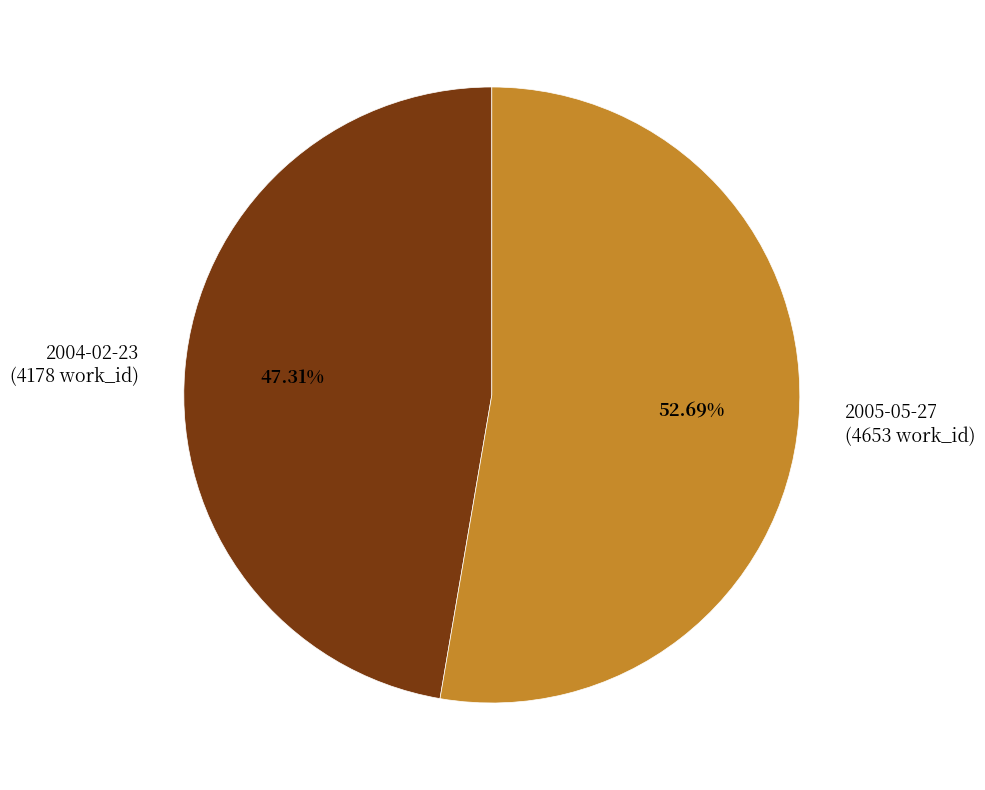

Which has a higher value, 2004-02-23 or 2005-05-27?

2005-05-27